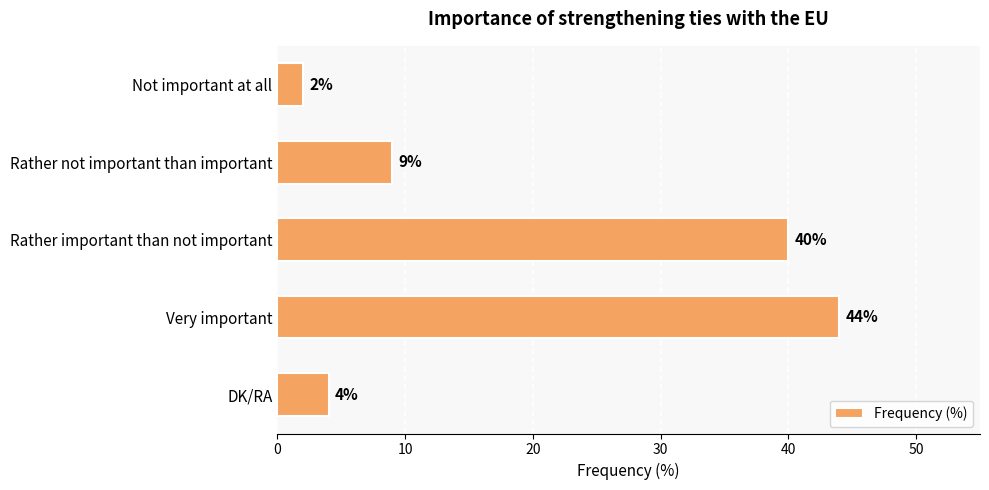

Are the bars horizontal?

Yes